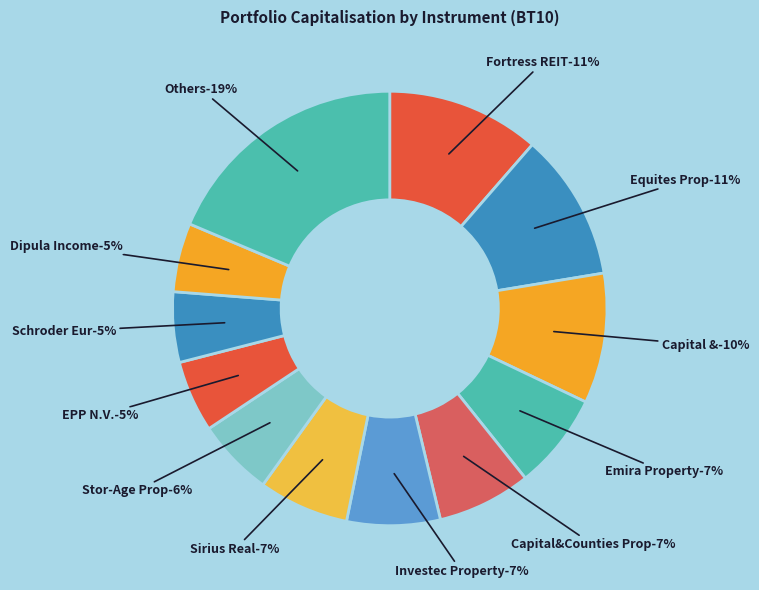

Does Sirius Real Estate Ltd represent more than half of the total?

No